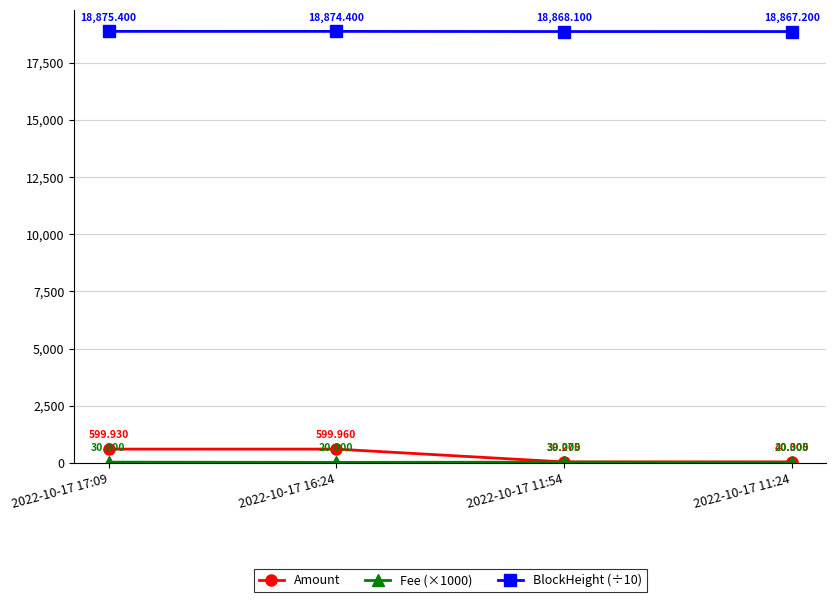

How many lines are shown in the chart?

3